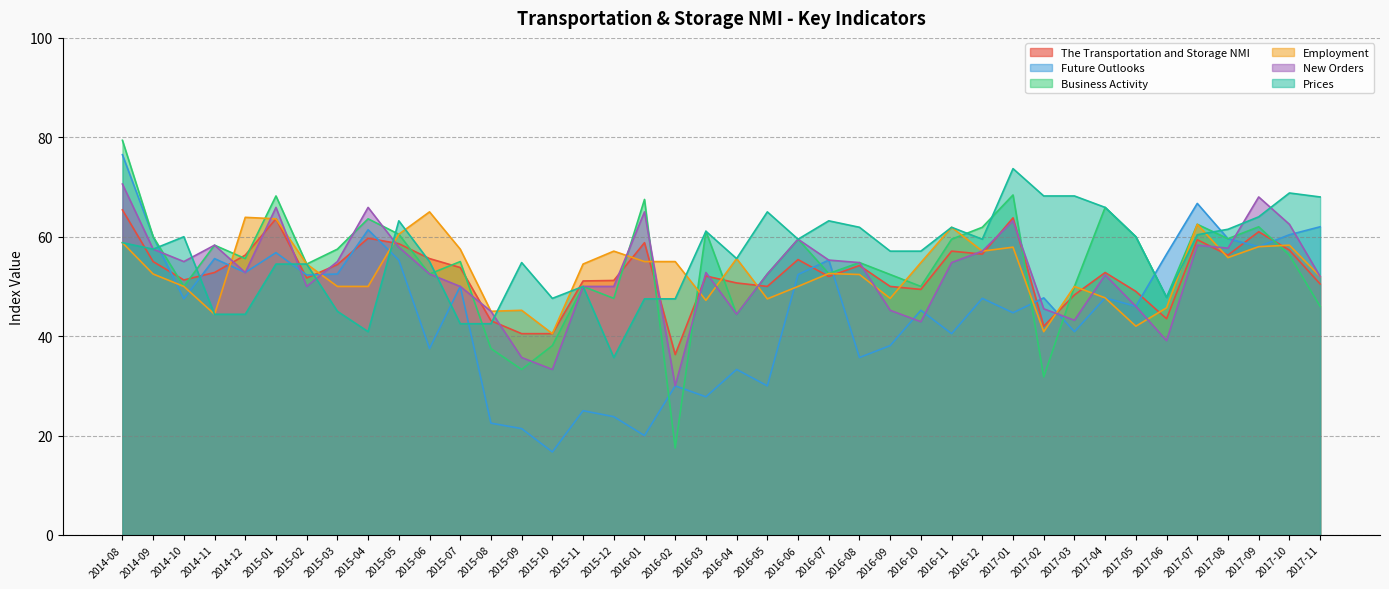

What is the difference between the Prices values at 2016-02 and 2015-01?

7.0